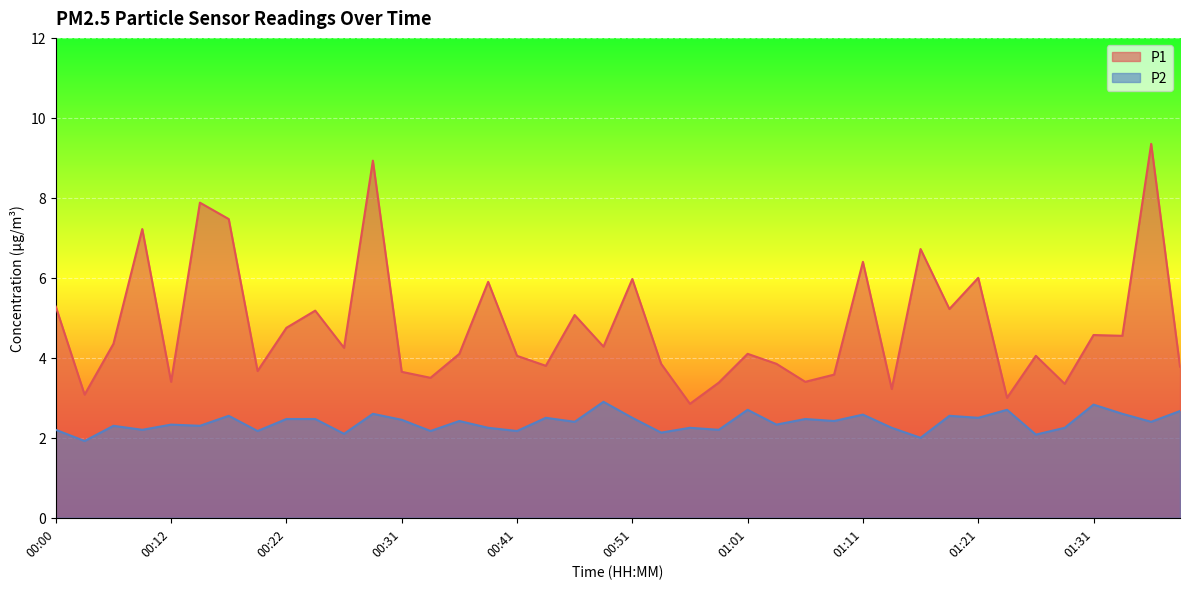

True or false: P1 has more than 1 points higher than both neighbors.

True